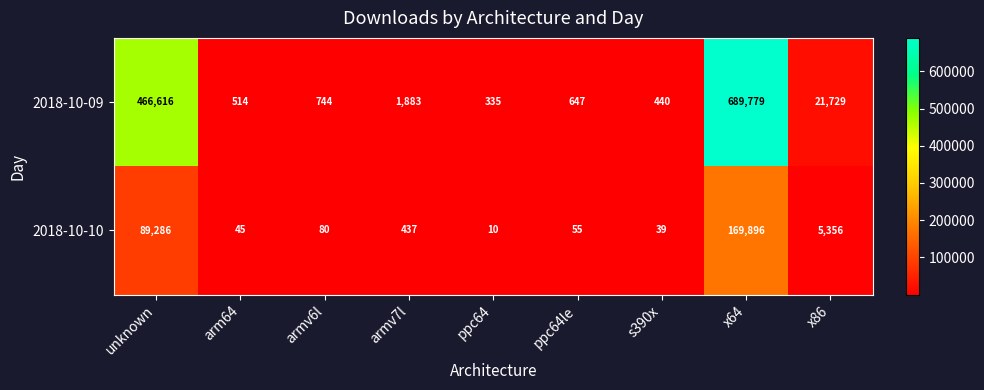

Reading right to left, transcribe all the data shown in this chart.

2018-10-09: x86=21729	x64=689779	s390x=440	ppc64le=647	ppc64=335	armv7l=1883	armv6l=744	arm64=514	unknown=466616
2018-10-10: x86=5356	x64=169896	s390x=39	ppc64le=55	ppc64=10	armv7l=437	armv6l=80	arm64=45	unknown=89286